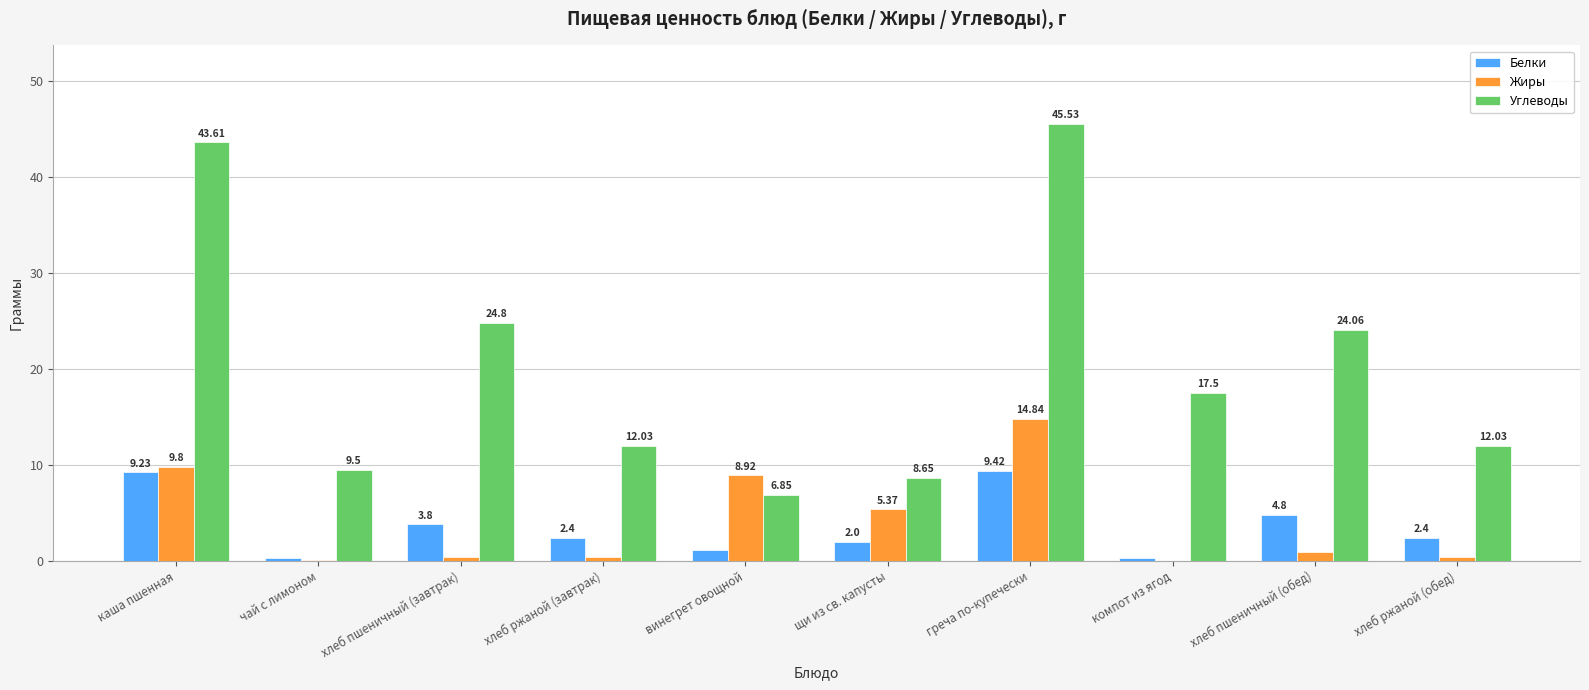

Is the value of Углеводы at хлеб ржаной (завтрак) greater than the value of Жиры at хлеб пшеничный (обед)?

Yes